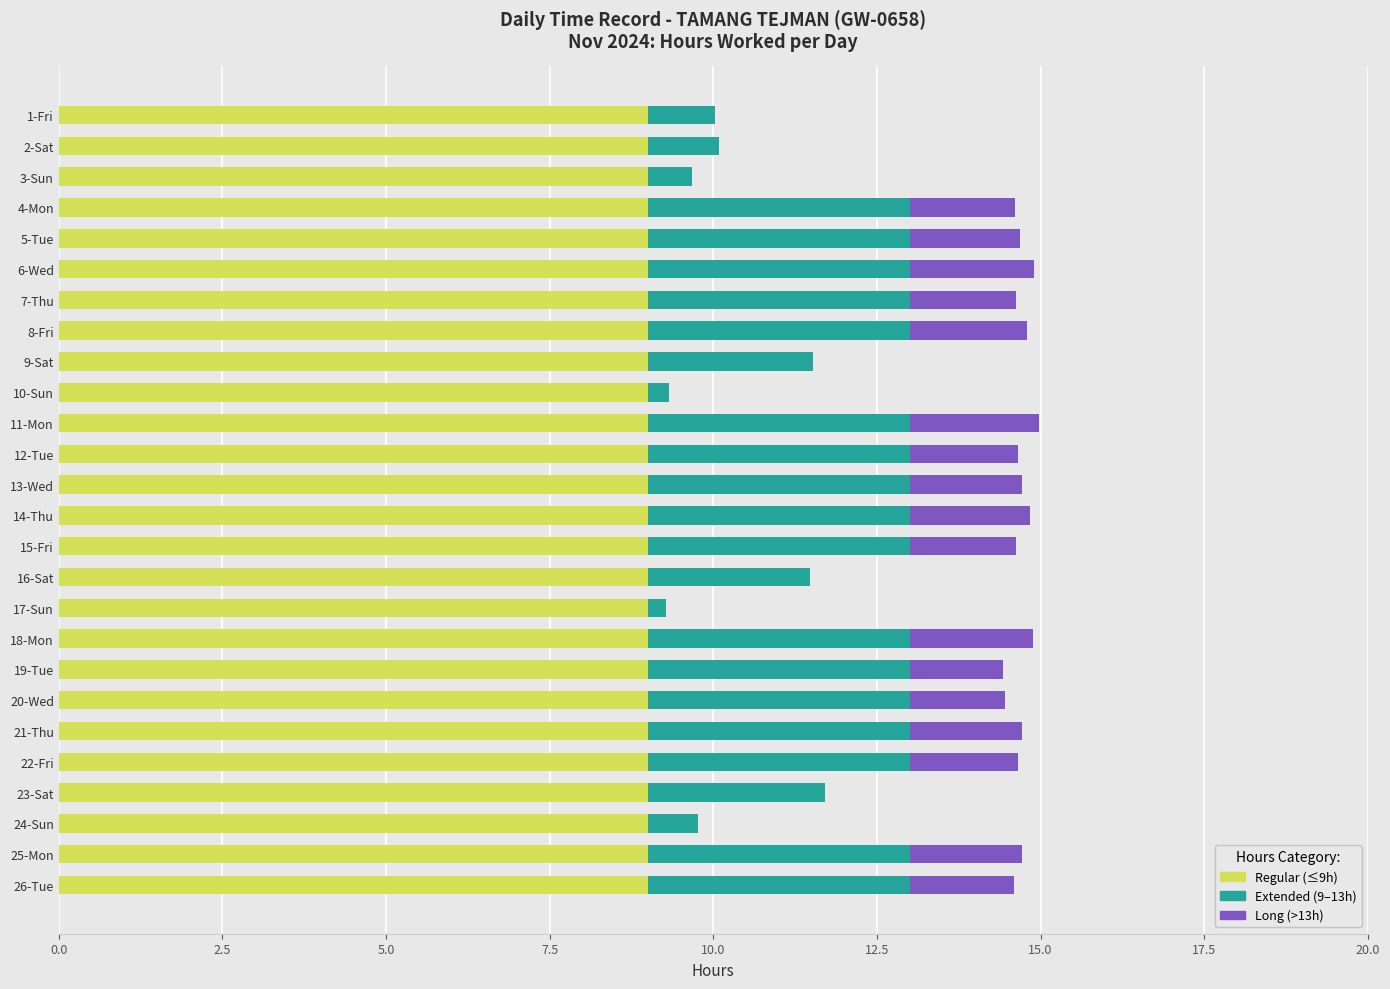

What is the sum of the Regular (≤9h) values at 25-Mon and 22-Fri?

18.0